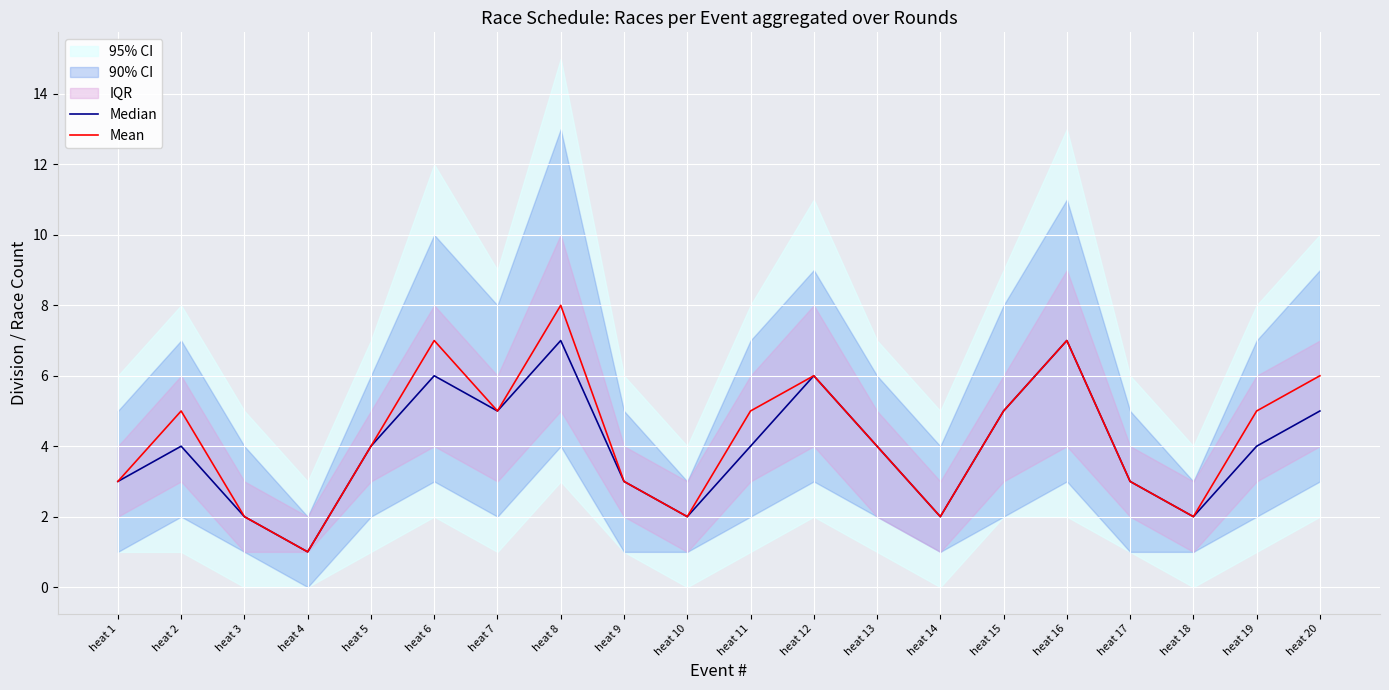

Which series has the largest range (max minus min)?

Mean